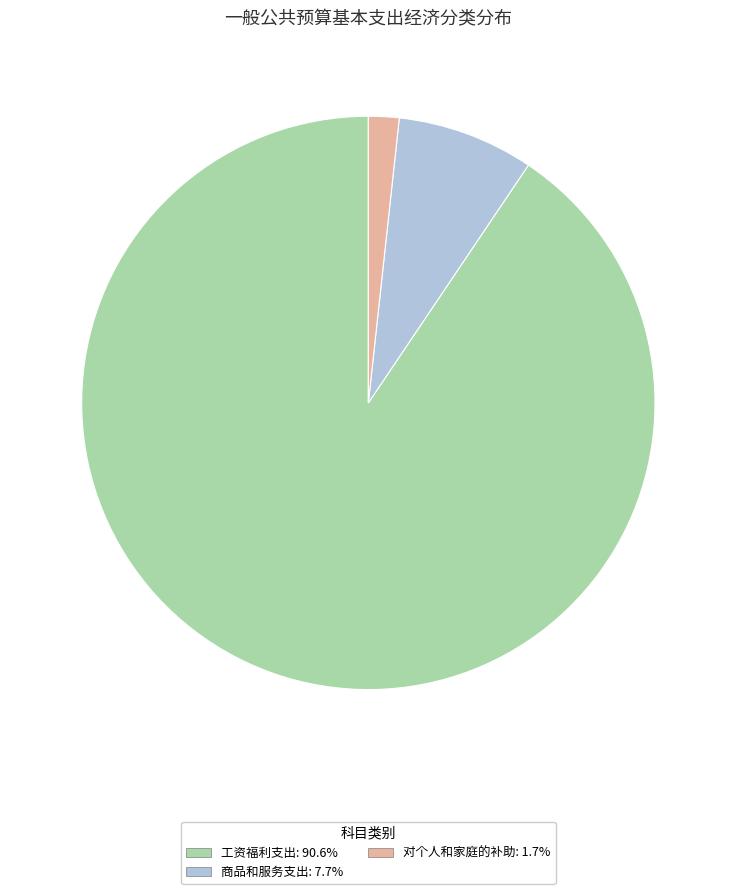

Approximately how many times larger is the value at 商品和服务支出: 7.7% compared to 对个人和家庭的补助: 1.7%?

4.5